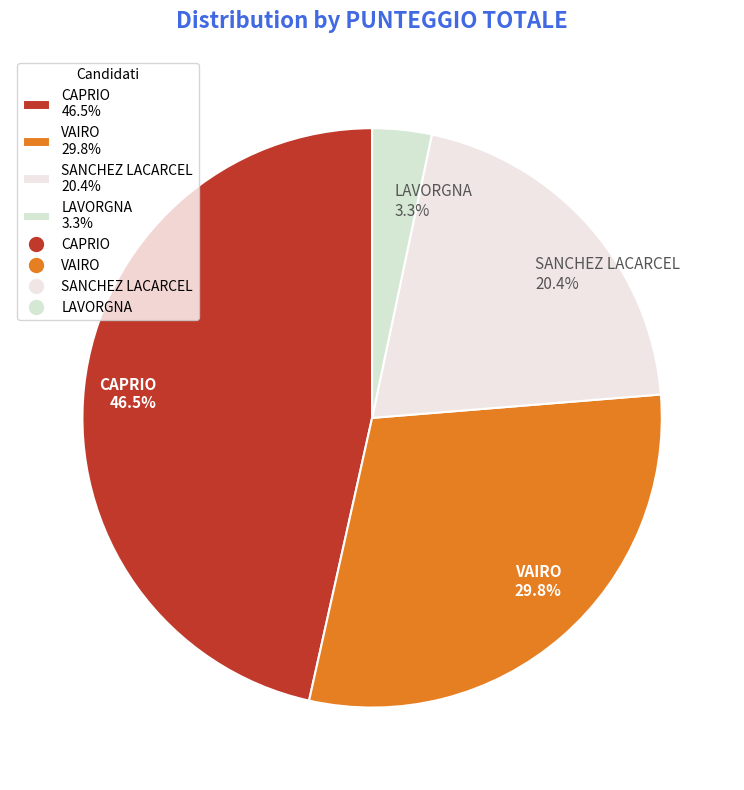

True or false: SANCHEZ LACARCEL accounts for 20% of the total.

True